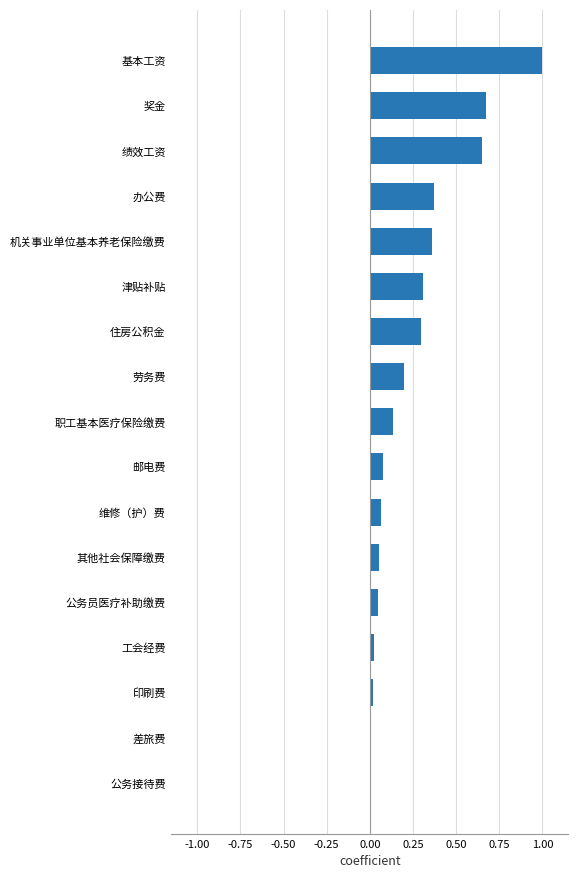

What is the sum of all values?

4.3